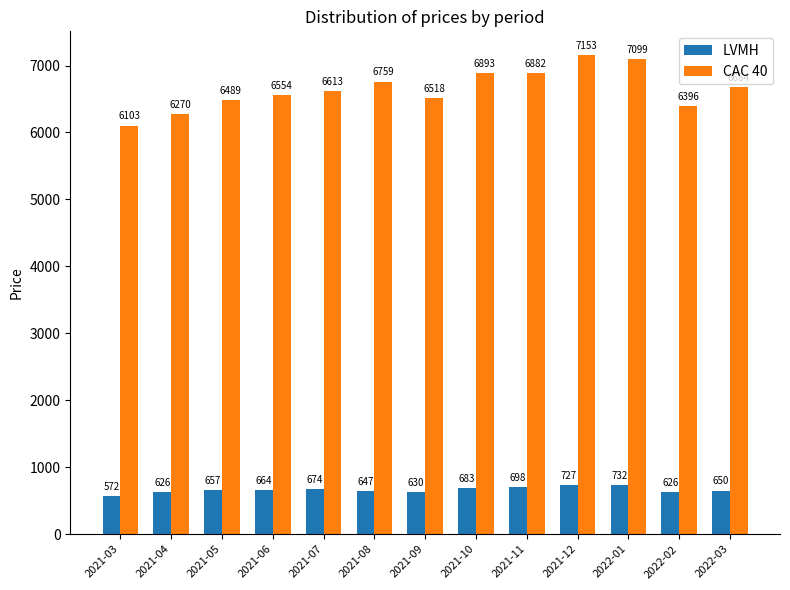

Rank the series by their maximum value, from lowest to highest.

LVMH, CAC 40